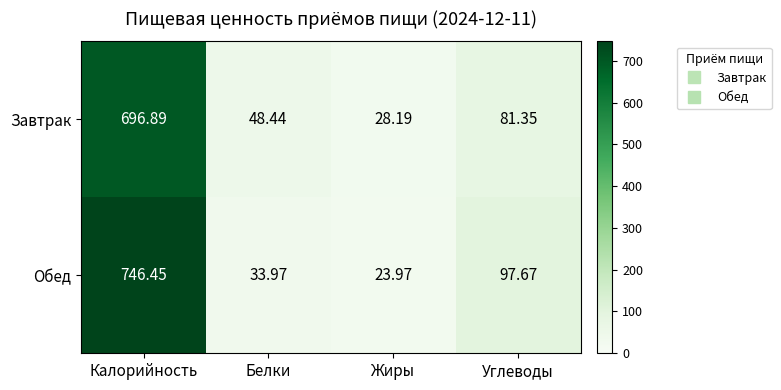

Is the value of Завтрак at Белки greater than the value of Обед at Калорийность?

No